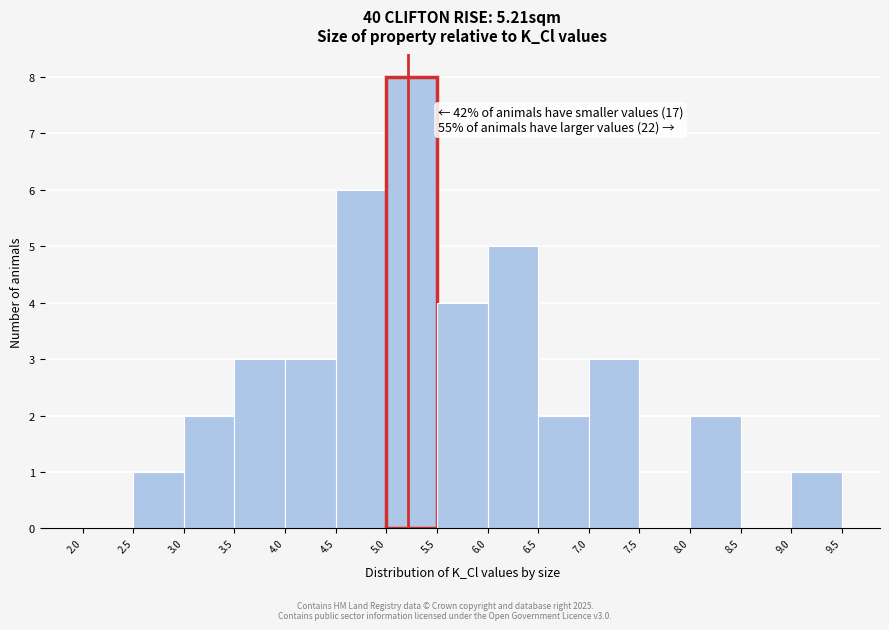

Which range on the x-axis has the tallest bar?

5.0 to 5.5